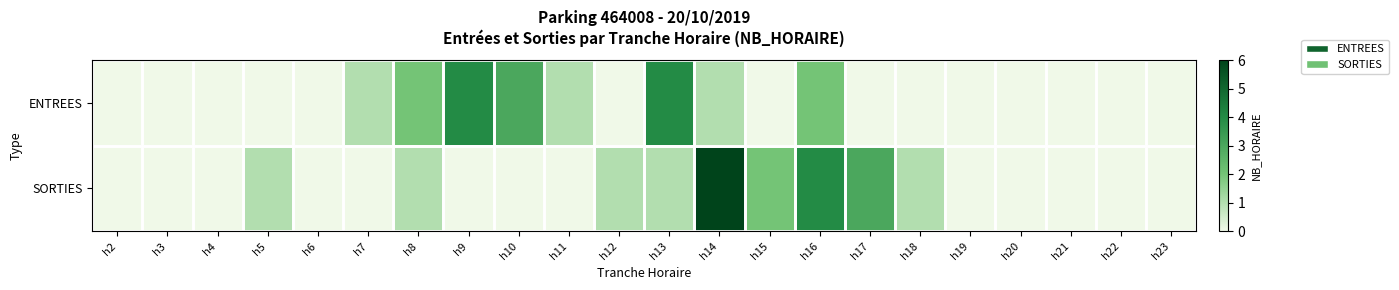

Which has a higher value, h15 or h3?

h15